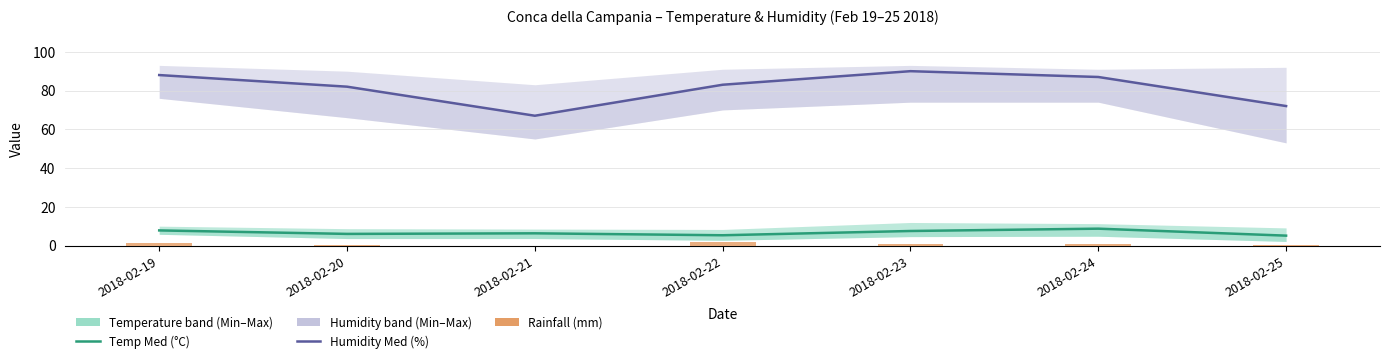

Where is Humidity Med (%) nearest to the value 78?

2018-02-20